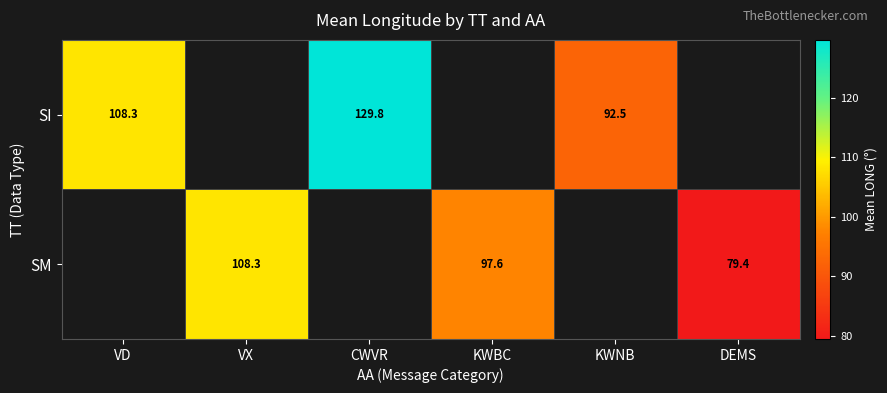

At KWBC, list the series in order from smallest to largest.

SI, SM